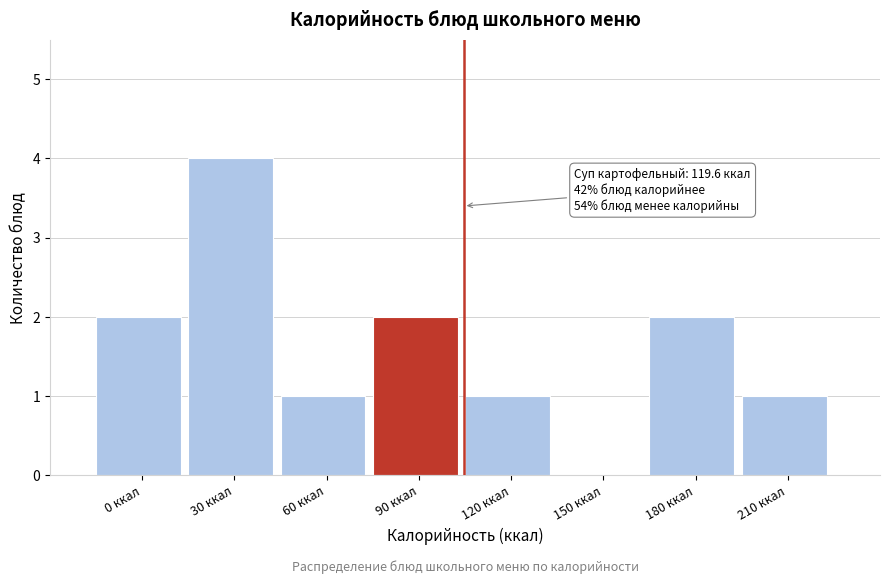

Reading right to left, transcribe all the data shown in this chart.

210 ккал=1	180 ккал=2	150 ккал=0	120 ккал=1	90 ккал=2	60 ккал=1	30 ккал=4	0 ккал=2